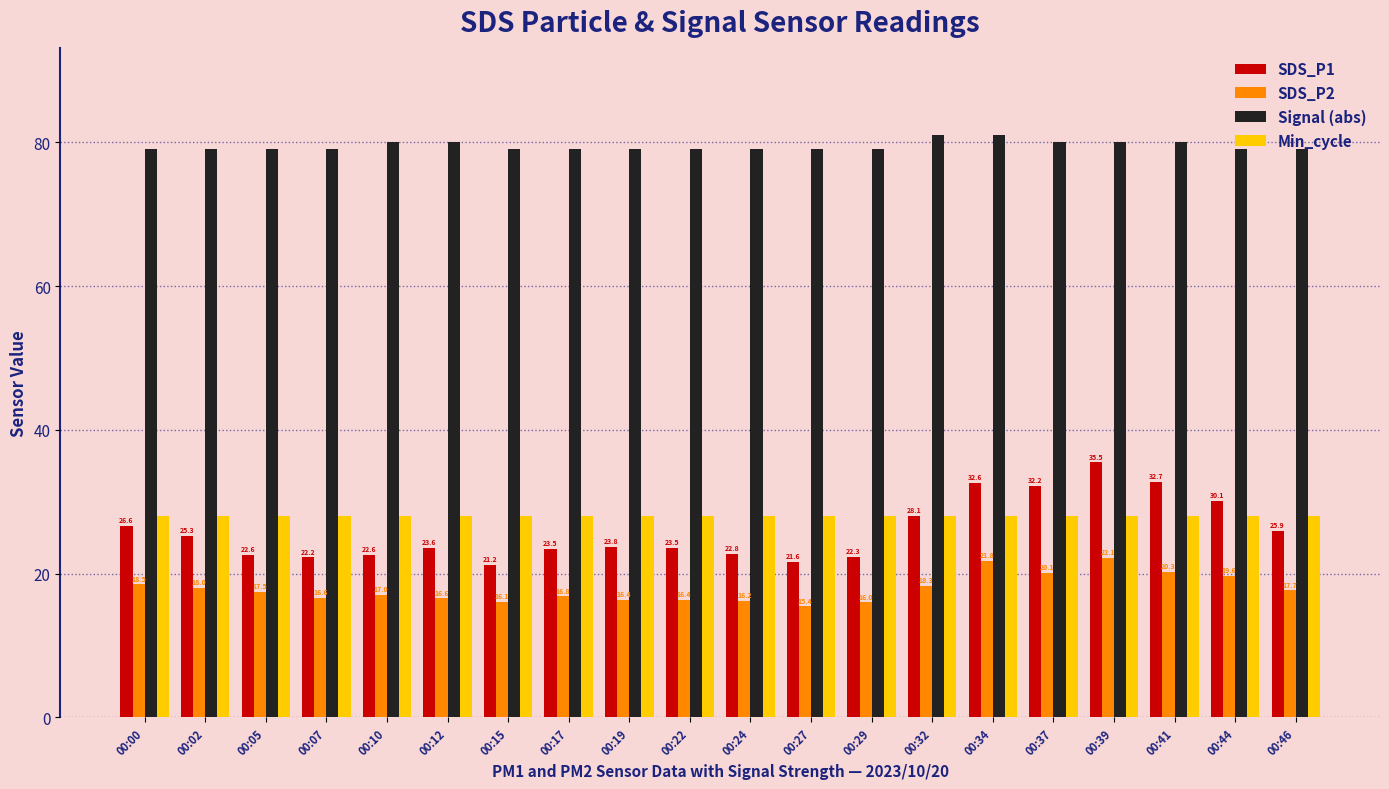

What is the average value of the Signal (abs) series?

79.5